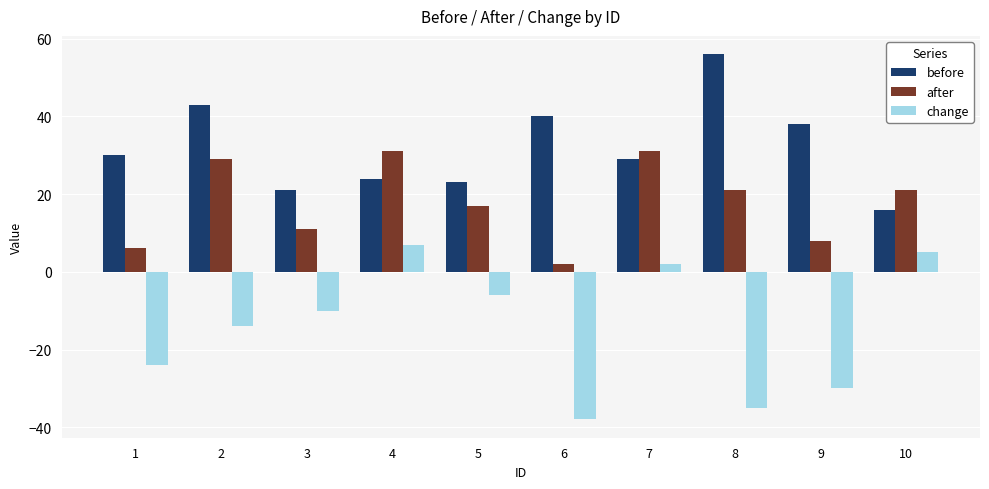

What value does the change series have at 6?

-38